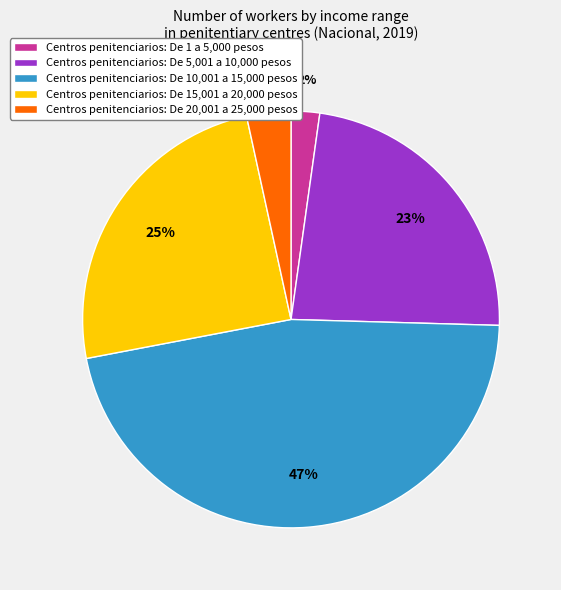

To the nearest percent, what is the average slice percentage?

20%